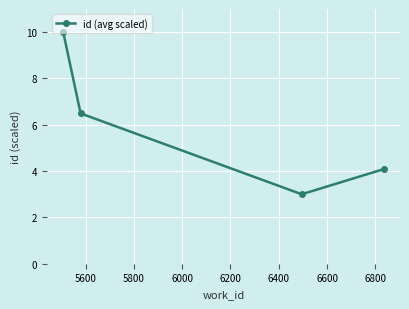

What is the average value?

5.9